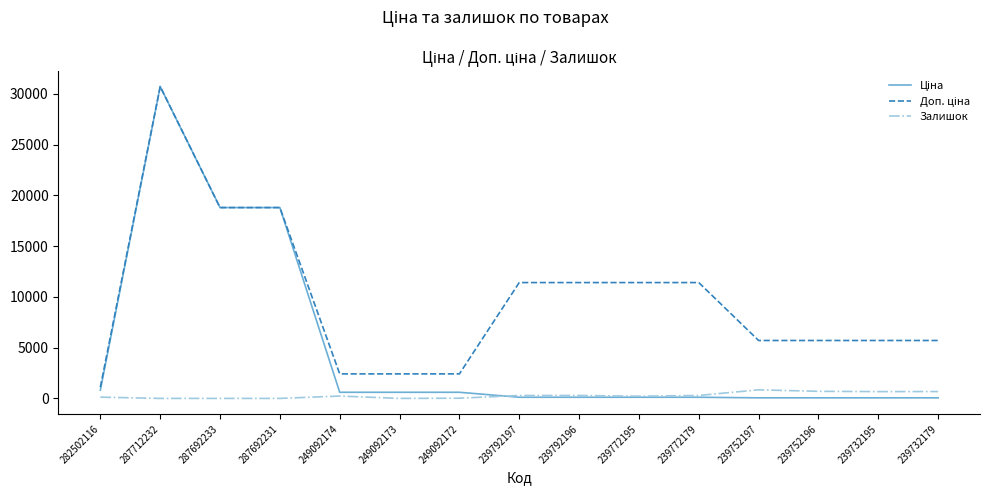

At which category is the sum across all series the highest?

287712232